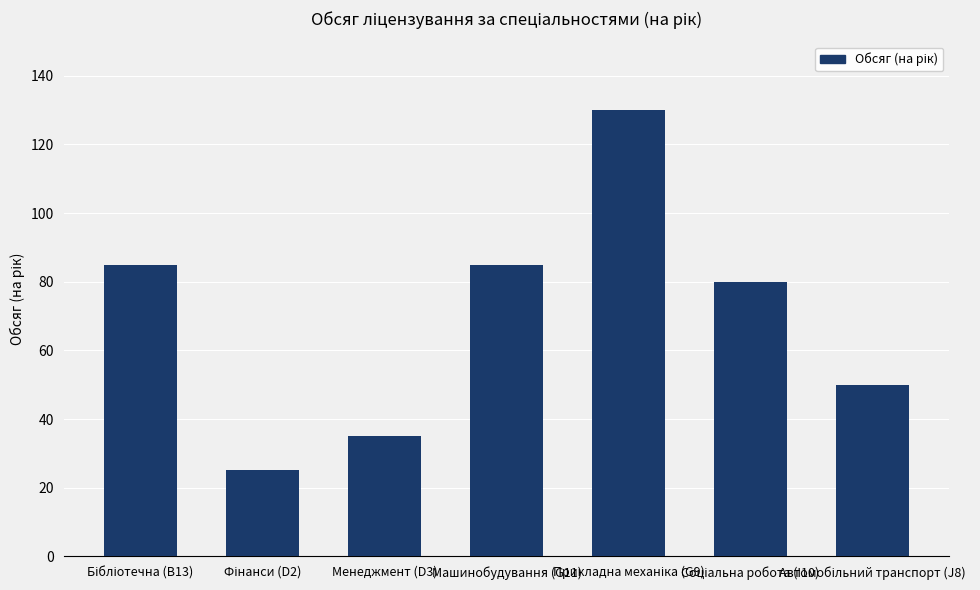

What is the approximate value at Машинобудування (G11), to the nearest 5?

85